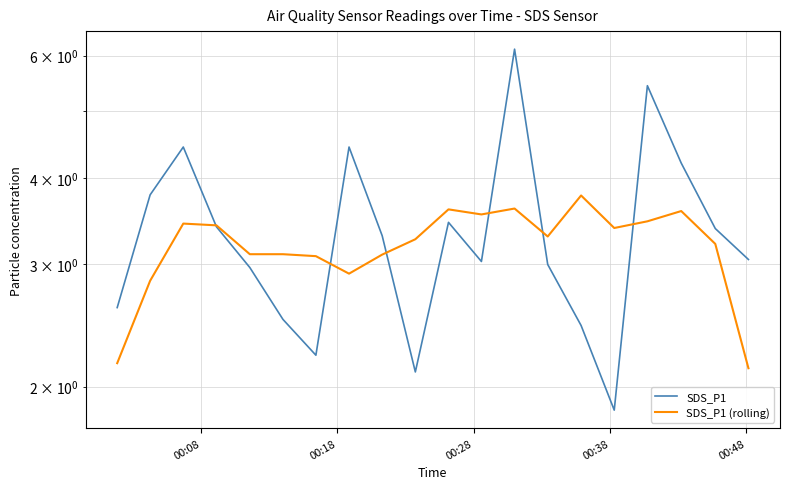

True or false: SDS_P1 has more than 2 interior local peaks.

True